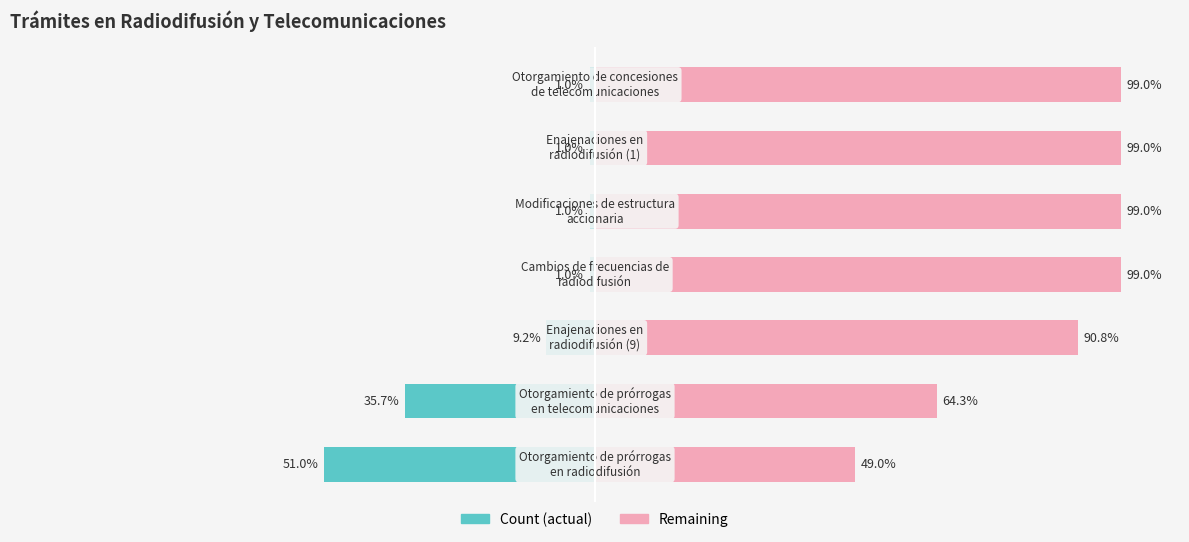

Reading left to right, extract all data points from this chart.

Count: 0=51.0	1=35.7	2=9.2	3=1.0	4=1.0	5=1.0	6=1.0
Remaining: 0=49.0	1=64.3	2=90.8	3=99.0	4=99.0	5=99.0	6=99.0